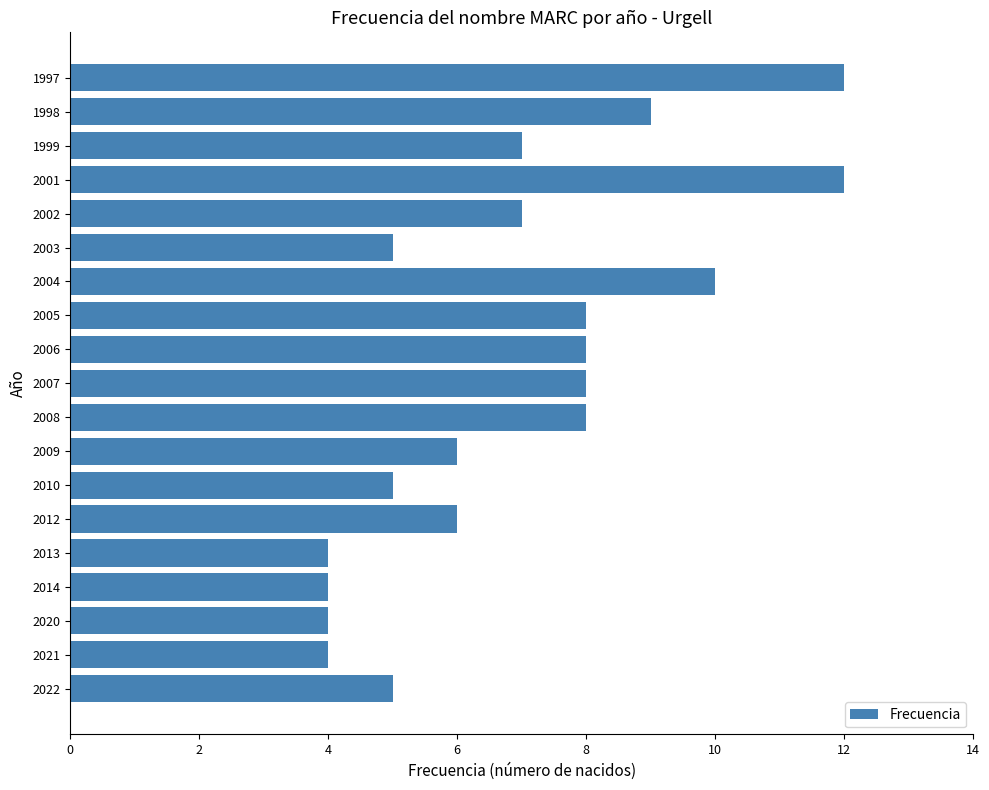

What is the average value?

7